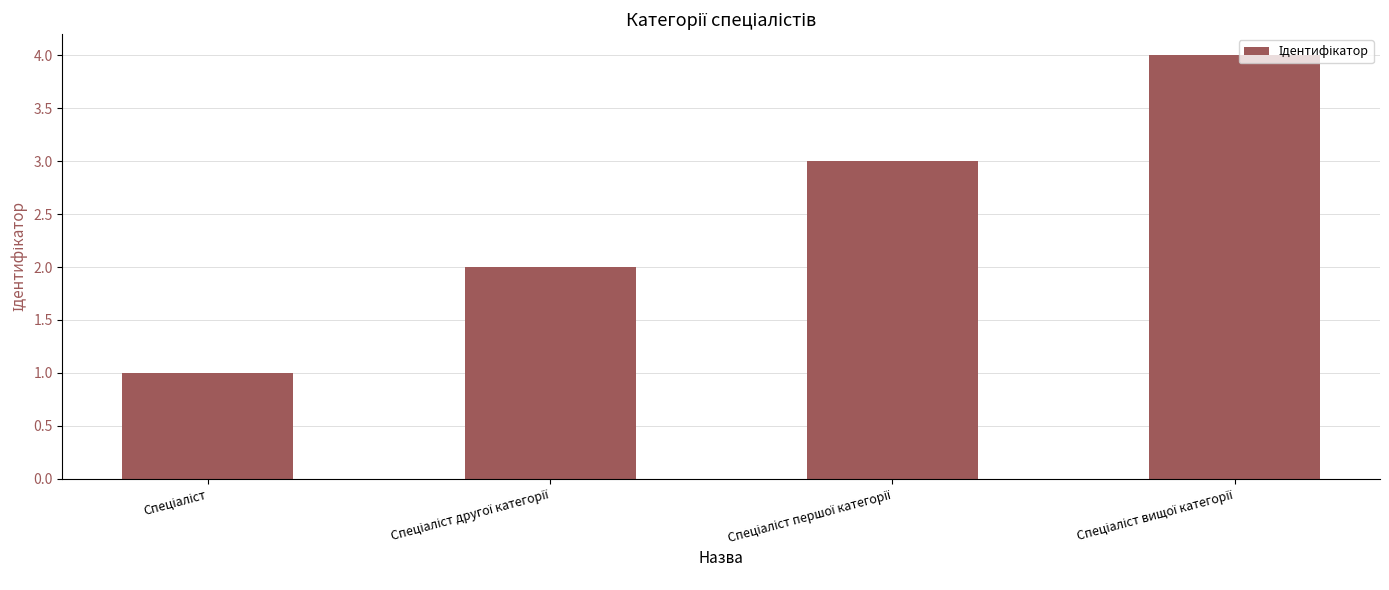

What is the difference between the maximum and minimum values?

3